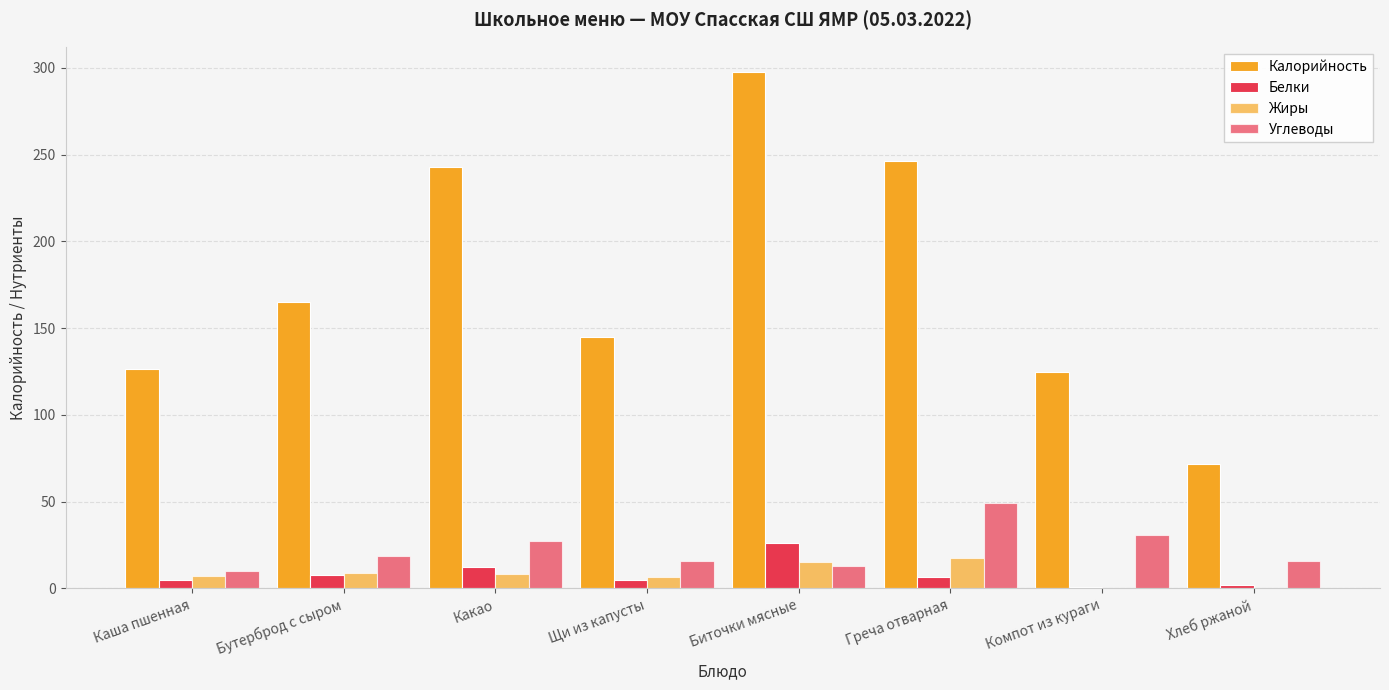

Does the chart contain stacked bars?

No